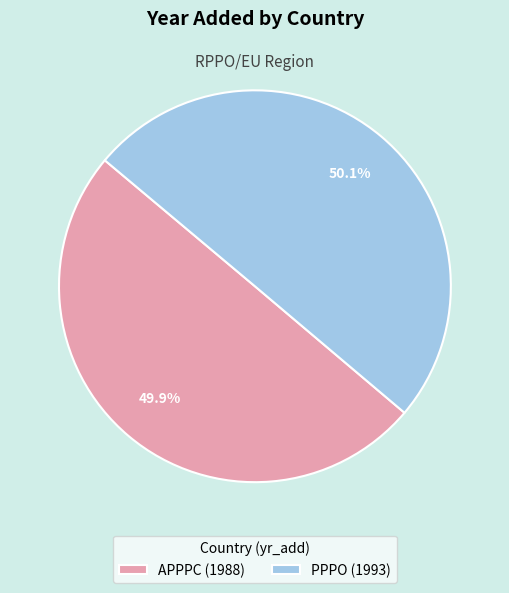

How much of the chart is everything except APPPC?

50.1%